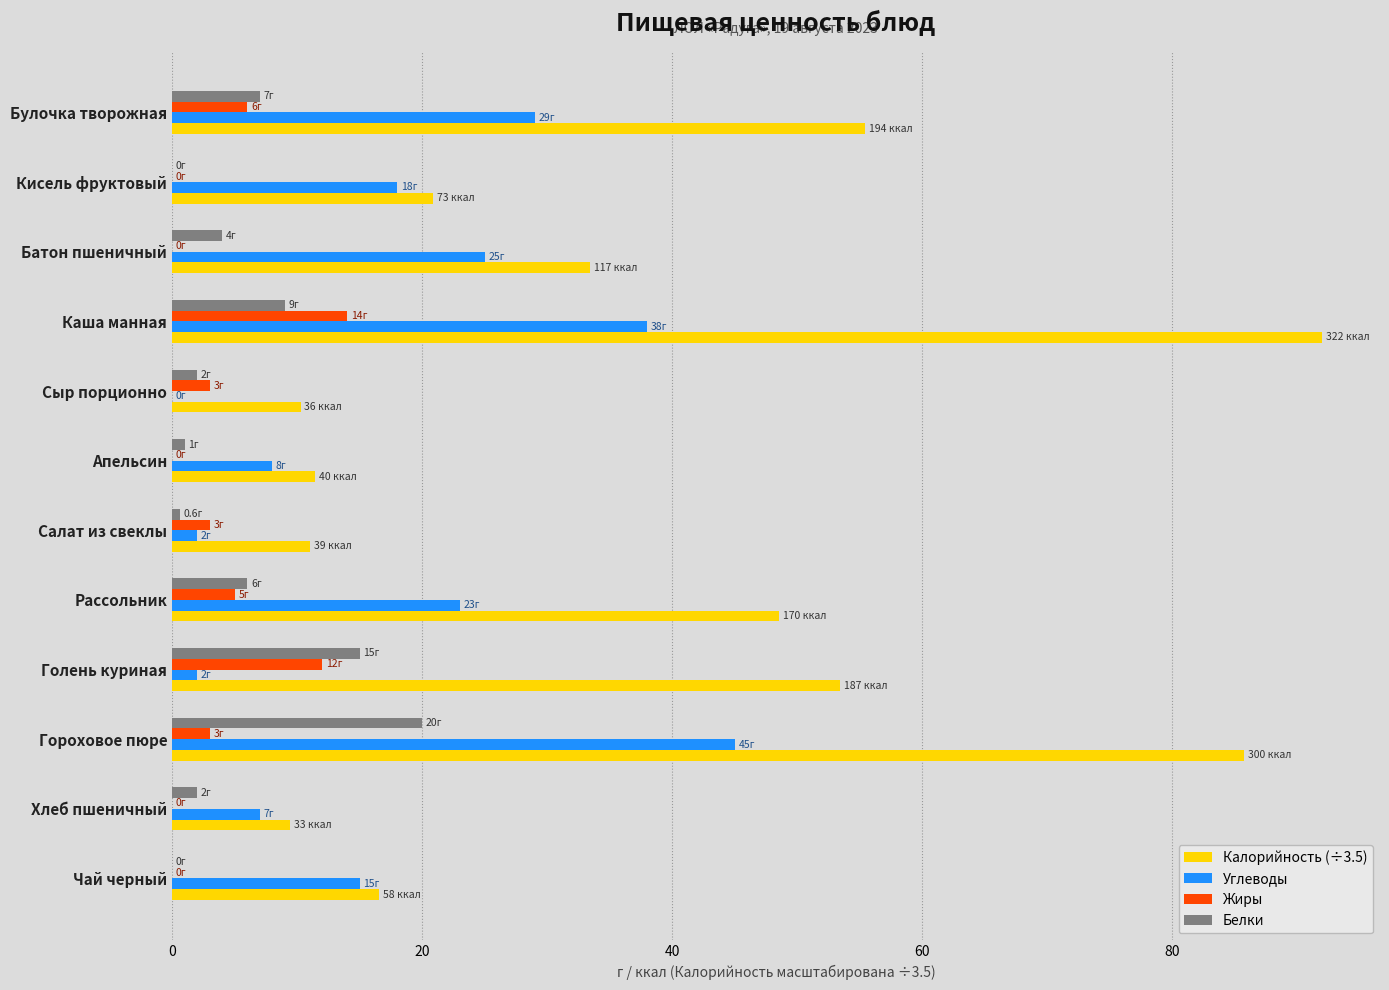

The value of Жиры at Апельсин is 7.7. True or false?

False